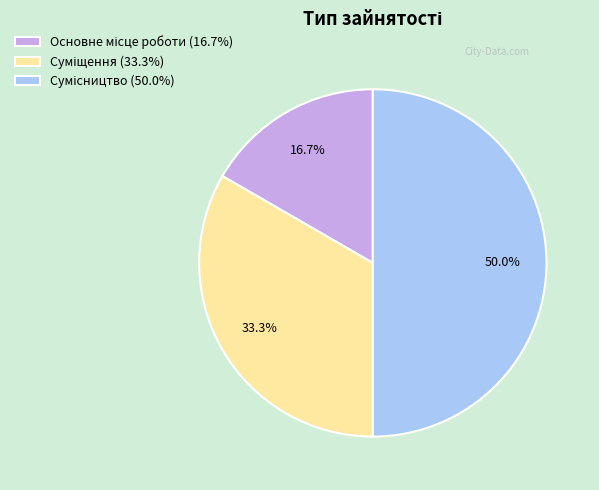

Is there any slice that represents more than half of the pie?

No